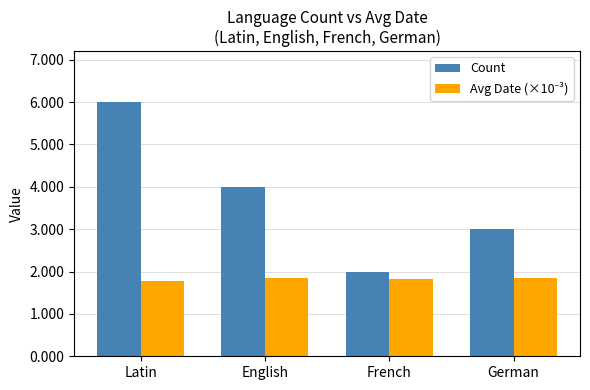

At which label does Count first exceed 4?

Latin